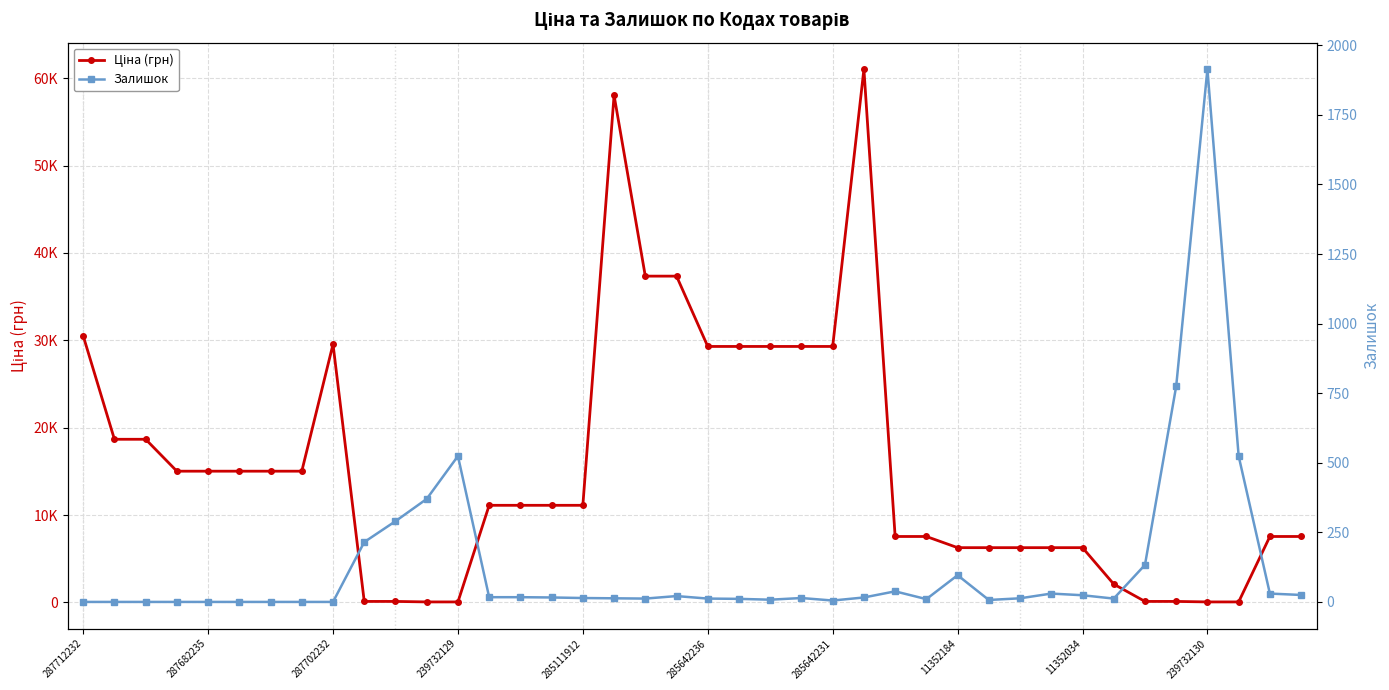

The value of Ціна (грн) at 11352034 is 6266.7. True or false?

True